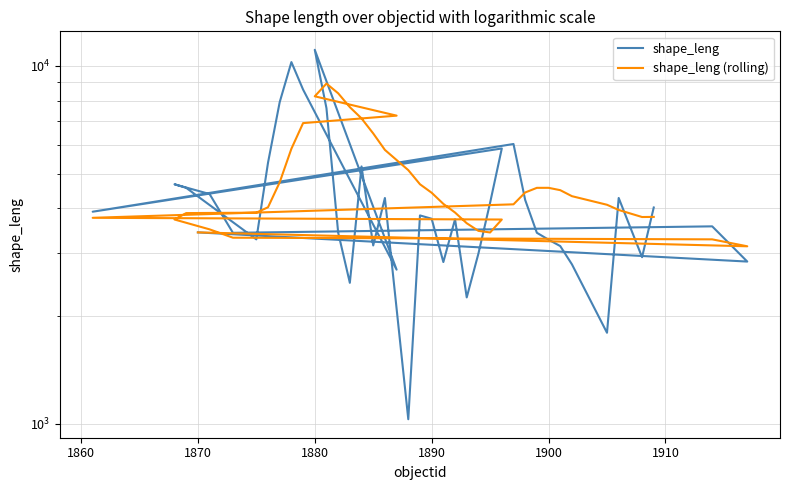

What is the difference between the maximum and minimum values in the shape_leng (rolling) series?

5794.1